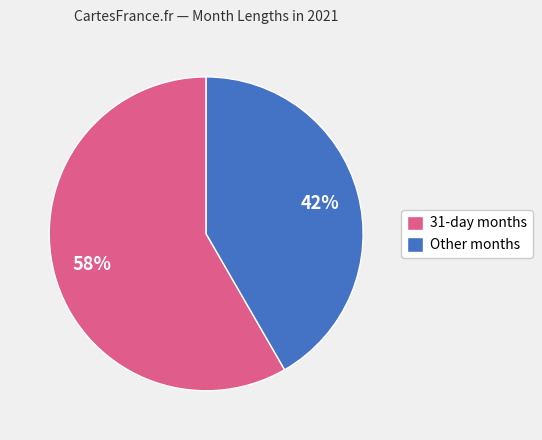

What percentage is the Other months slice, to the nearest percent?

42%